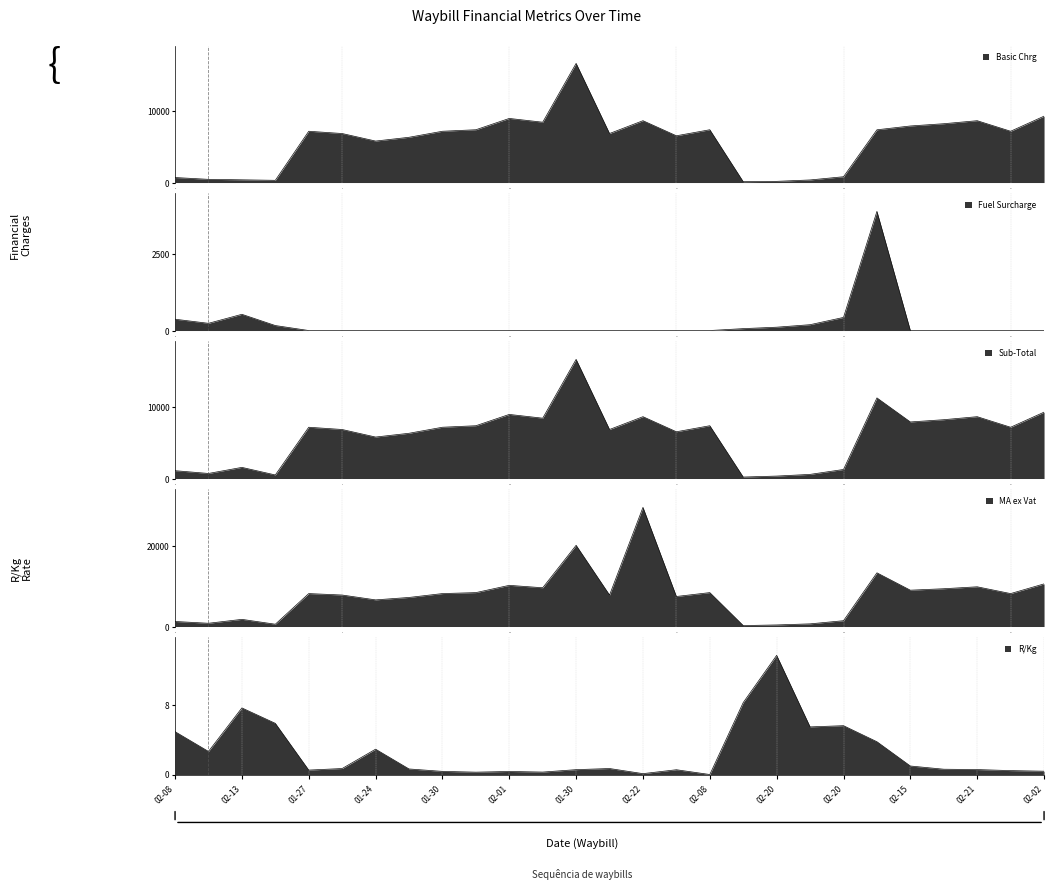

Which category has the highest value in the MA ex Vat series?

2023-02-22